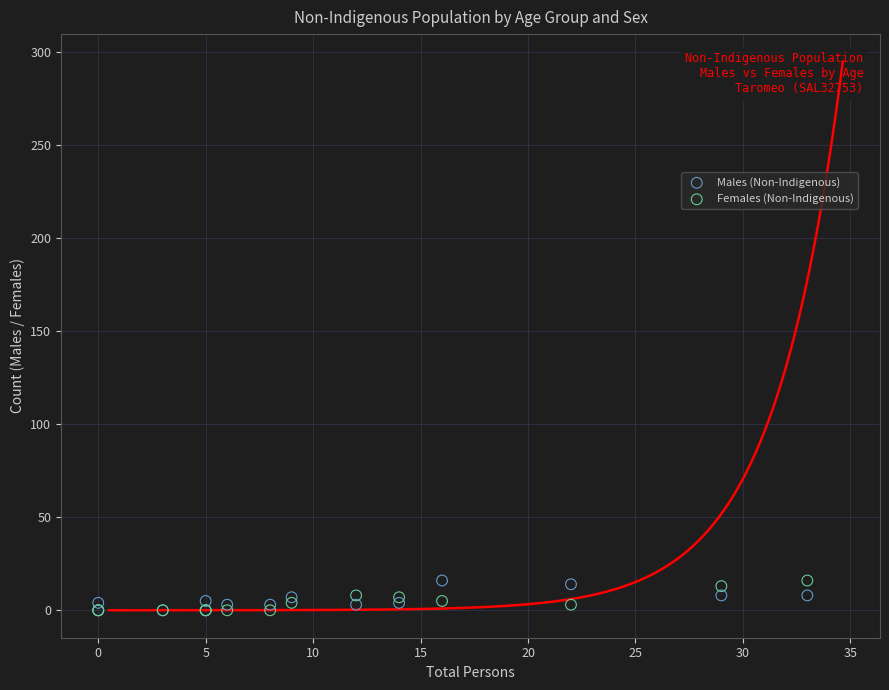

What are all the series names shown in the legend?

Males (Non-Indigenous), Females (Non-Indigenous)